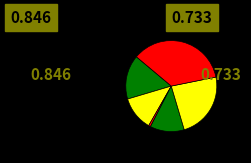

How many slices are in this pie chart?

6